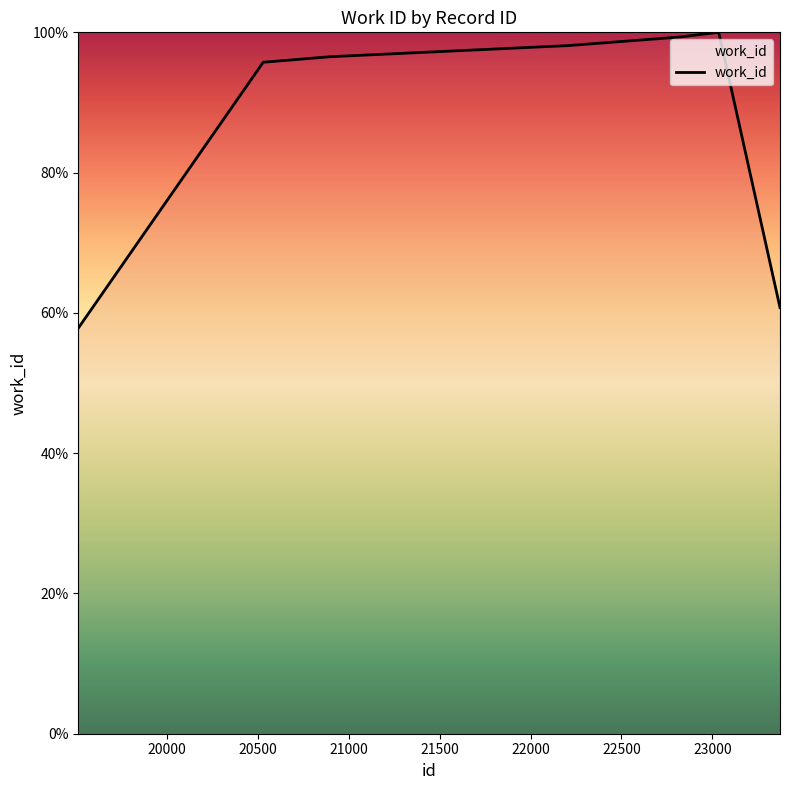

What is the sum of all values?

608.3